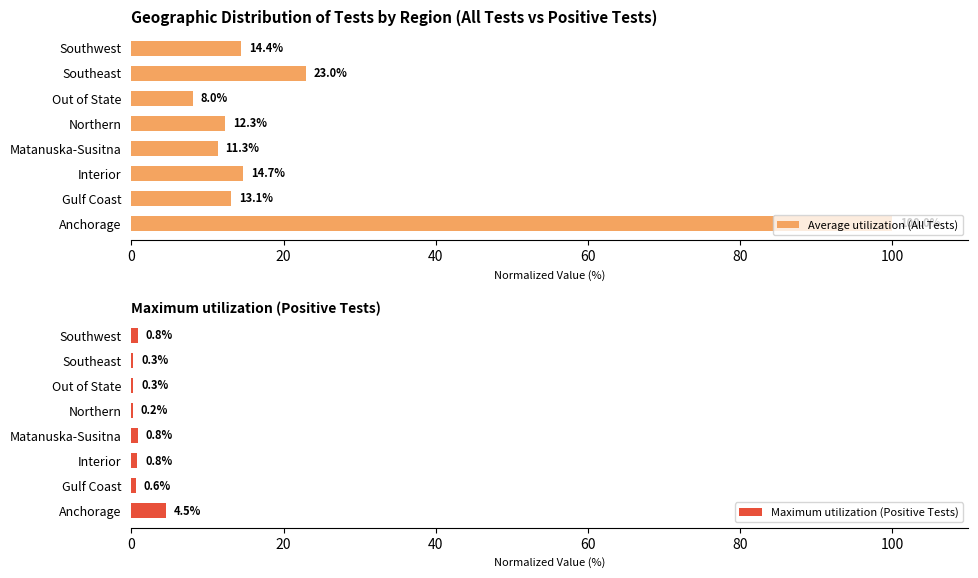

Which series has the widest spread of values?

Average utilization (All Tests)